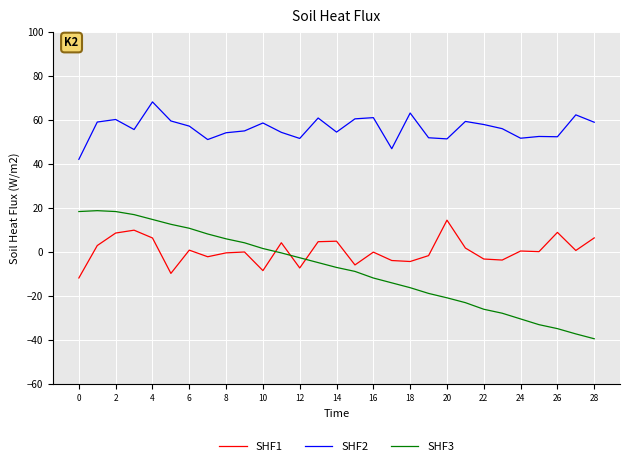

True or false: SHF2 and SHF1 cross at least once.

False